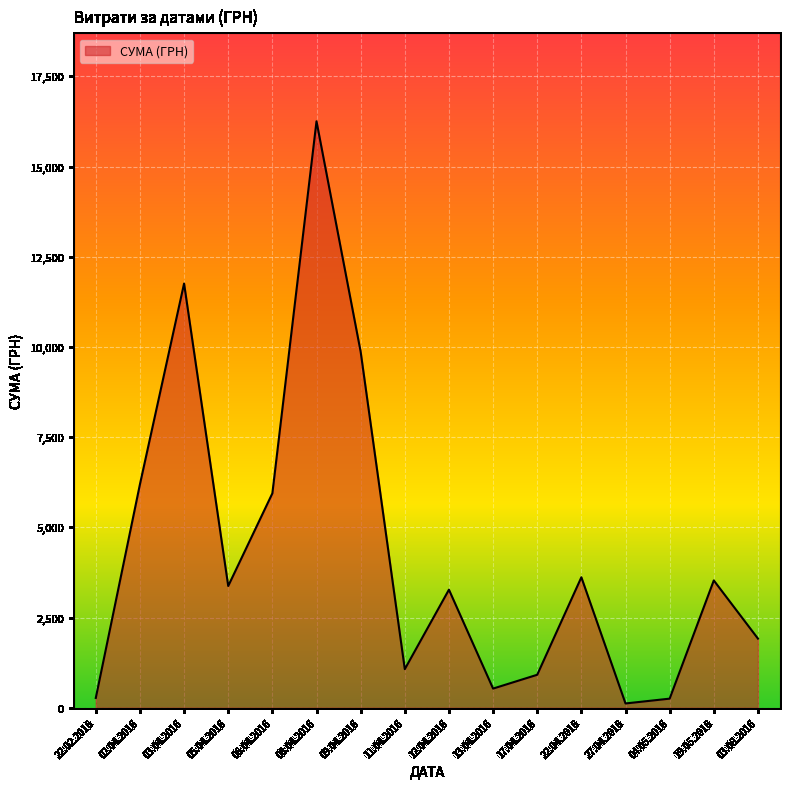

At which category does the data reach its first local peak?

03.04.2016